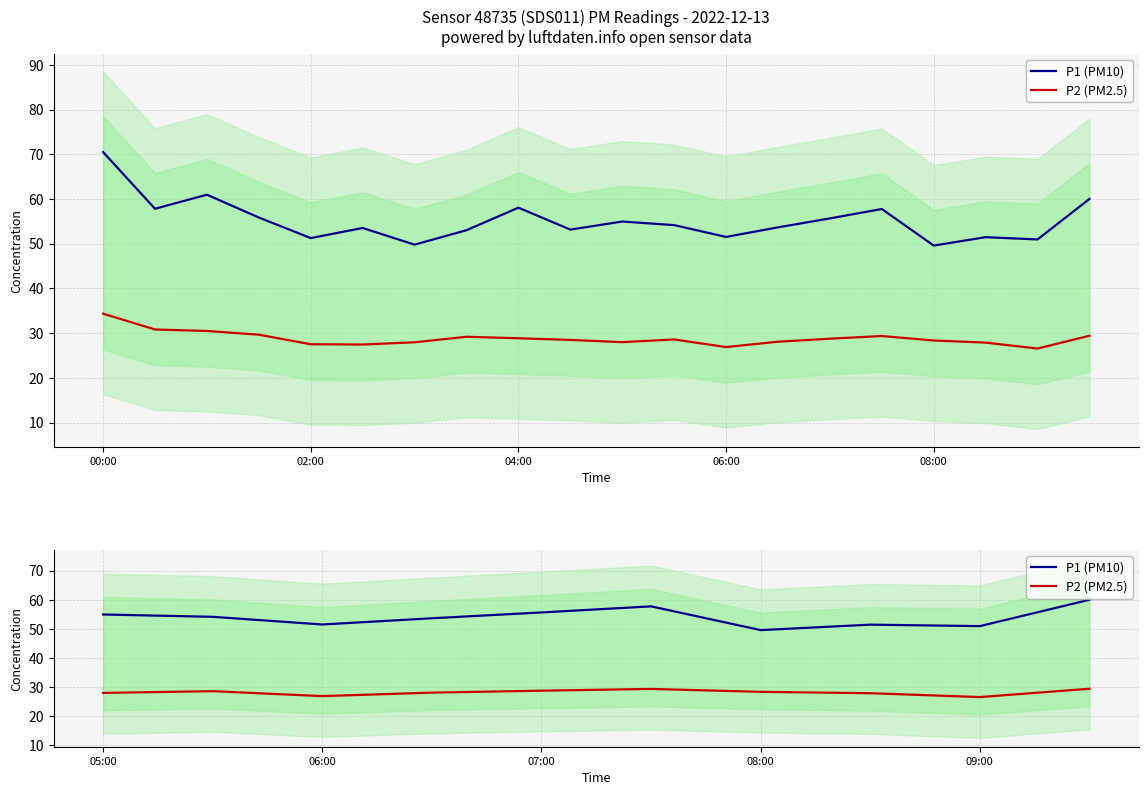

In P1 (PM10), how many points are higher than both neighbors (excluding endpoints)?

2